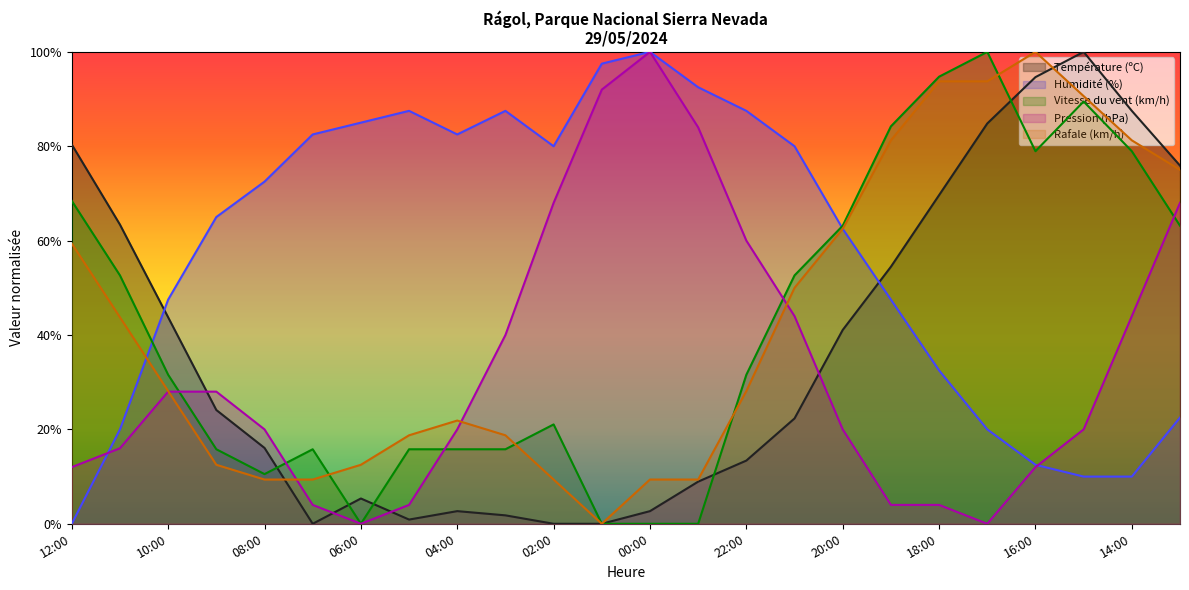

Where is the first local maximum for Température (ºC)?

06:00